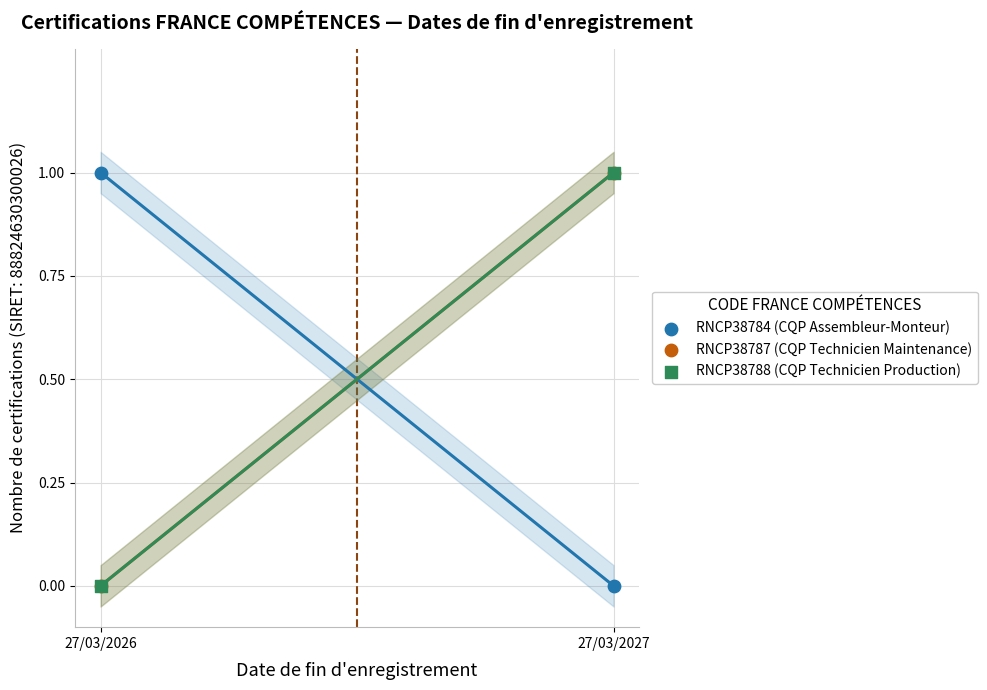

What are all the series names shown in the legend?

RNCP38784 (CQP Assembleur-Monteur), RNCP38787 (CQP Technicien Maintenance), RNCP38788 (CQP Technicien Production)